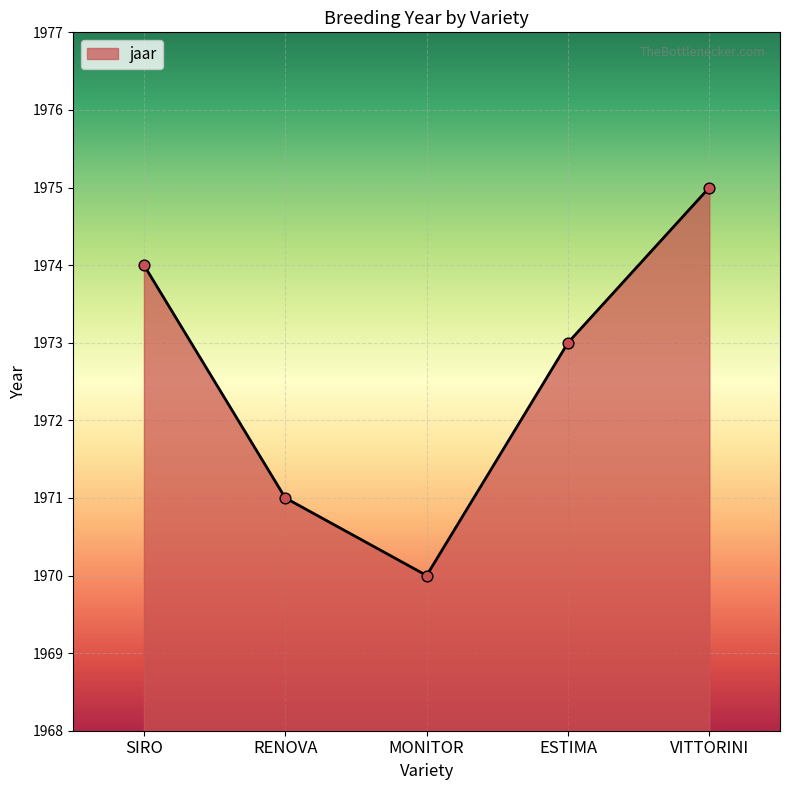

Approximately how many times larger is the value at MONITOR compared to RENOVA?

1.0